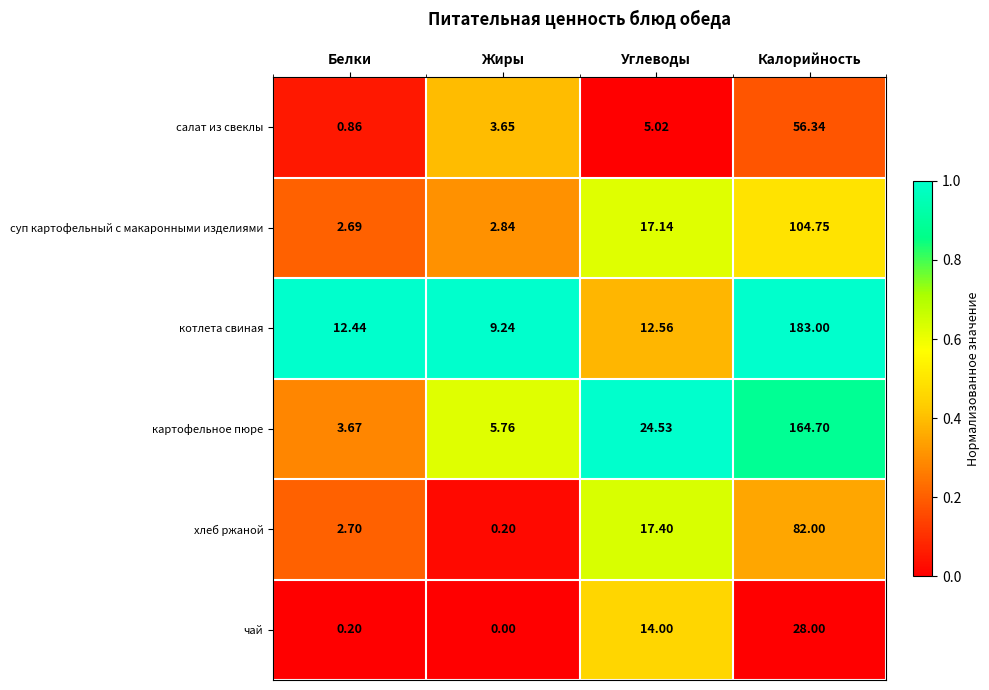

Is the value of хлеб ржаной at Калорийность greater than the value of салат из свеклы at Углеводы?

Yes